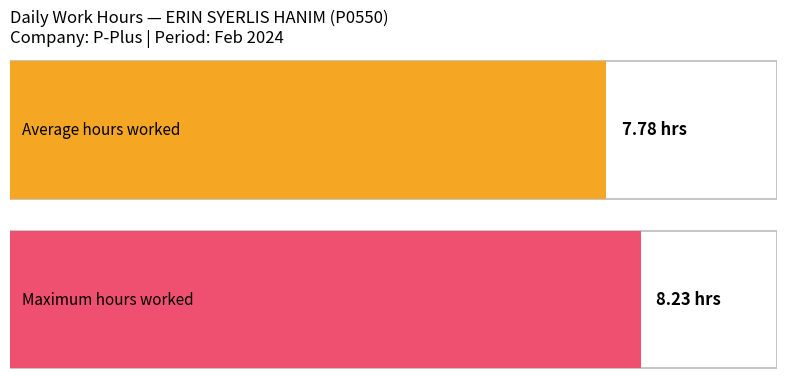

What is the maximum value shown in the chart?

8.2